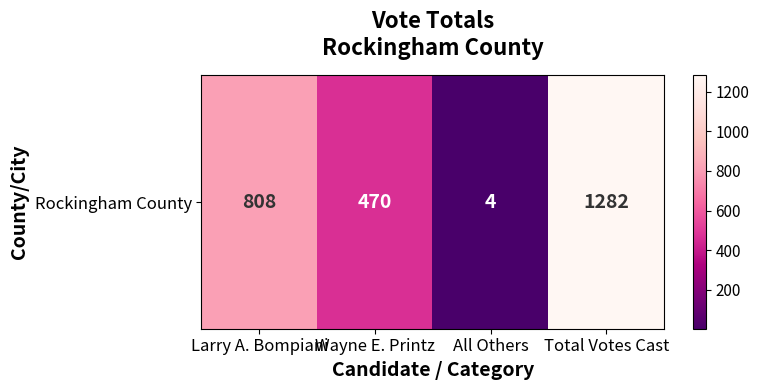

What is the change in value from All Others to Total Votes Cast?

+1278